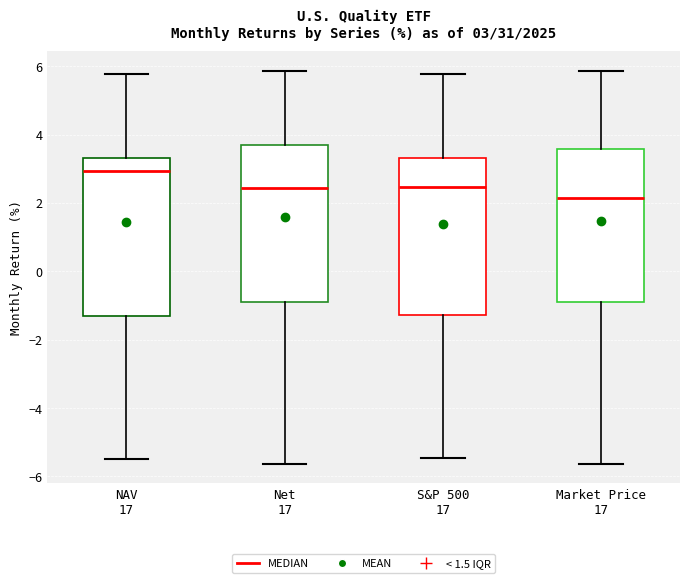

Which box's median line is the highest?

NAV 17